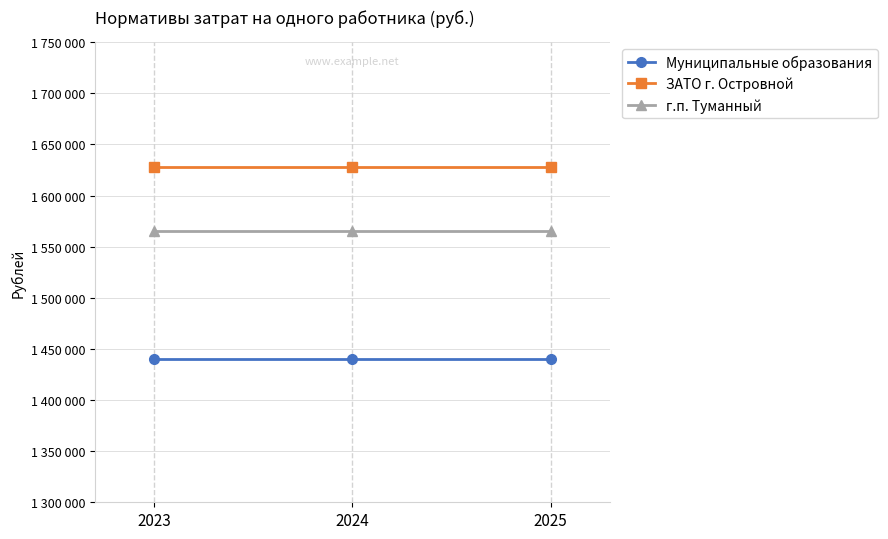

What is the spread (max minus min) of values at 2024?

187787